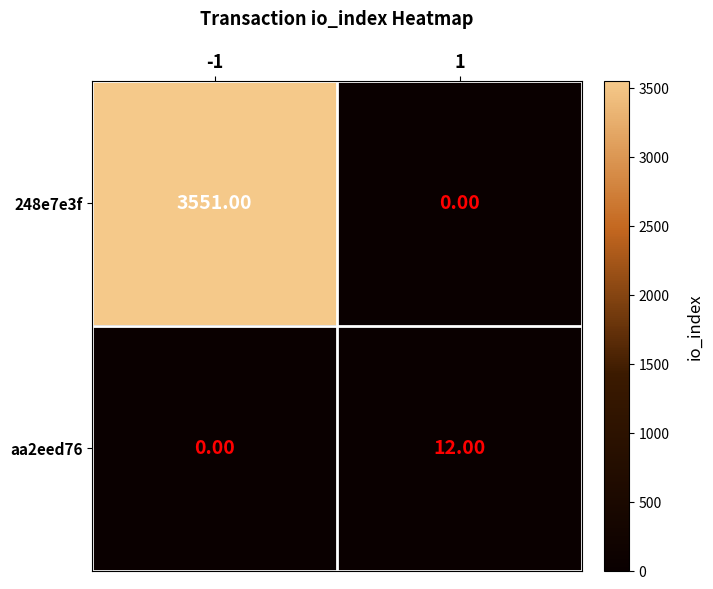

Is the value of 248e7e3f at -1 greater than the value of aa2eed76 at 1?

Yes